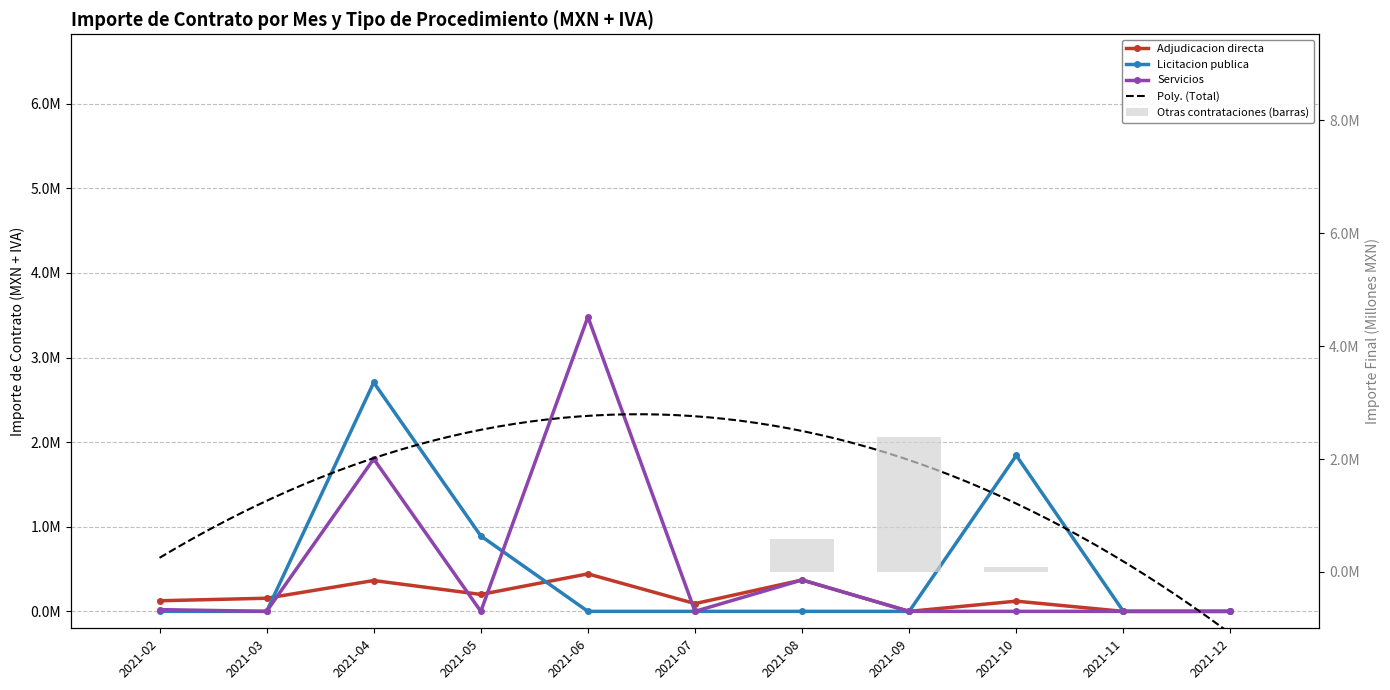

Which label corresponds to the largest value in the chart?

2021-06